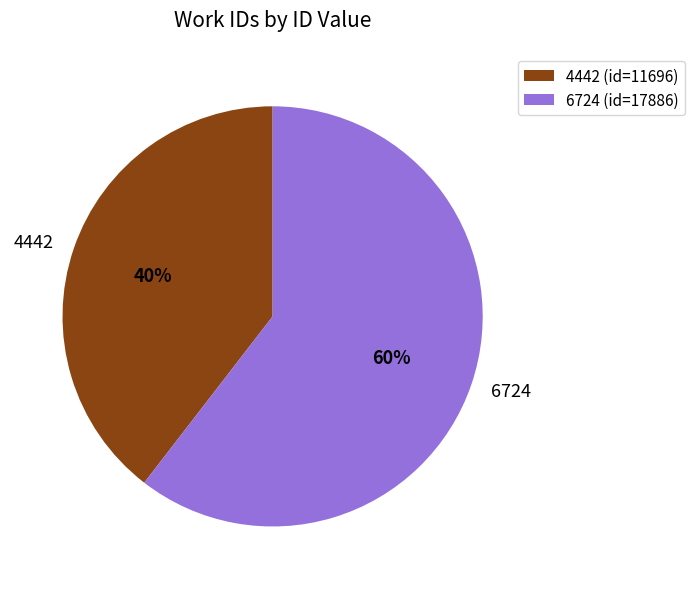

To the nearest percent, what is the combined percentage of 4442 and 6724?

100%